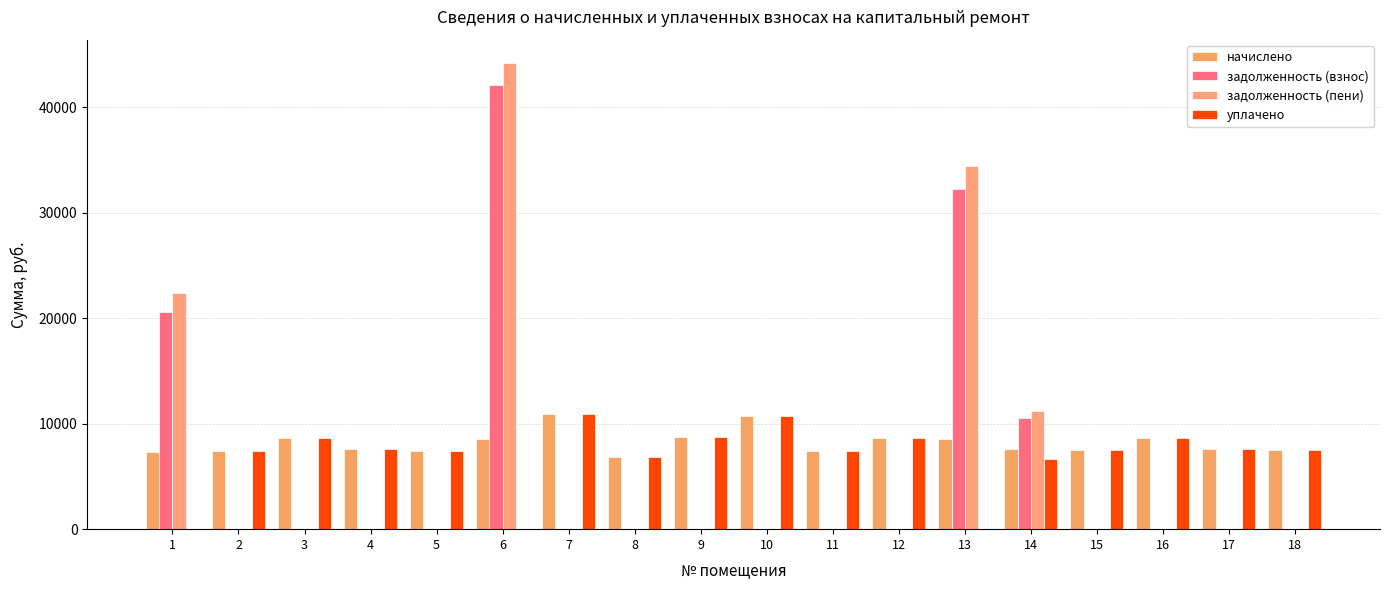

What is the spread (max minus min) of values at 3?

8677.4